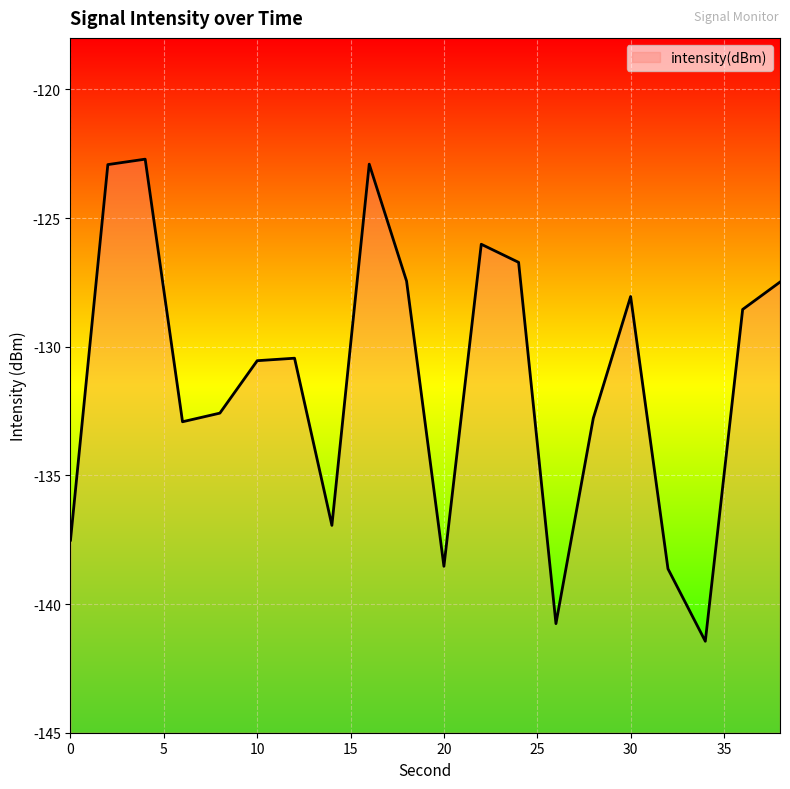

How many series are shown in this chart?

1